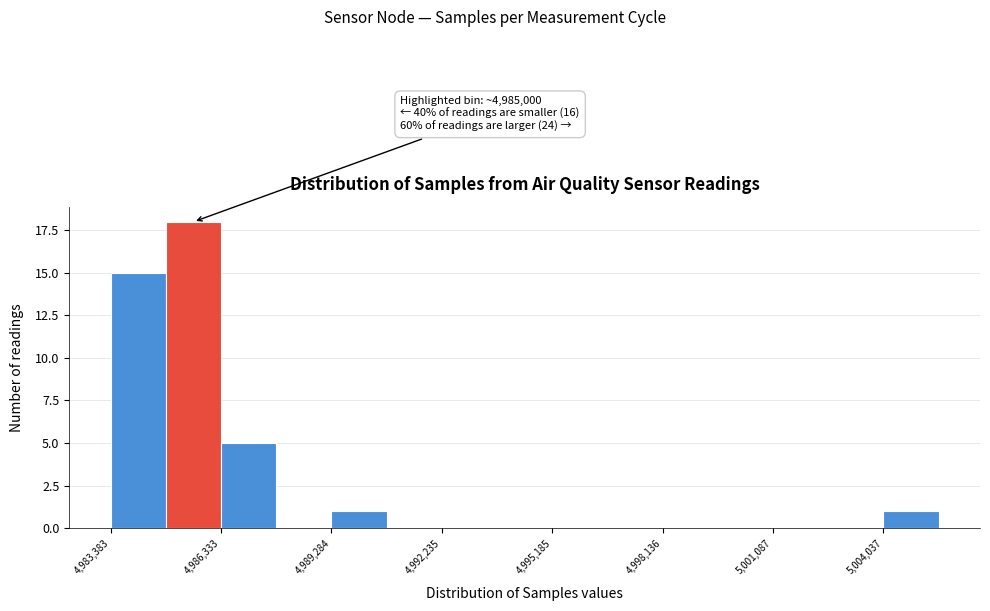

Around what value on the x-axis is the tallest bar? Give the approximate position of its centre, as read against the axis.

4985500